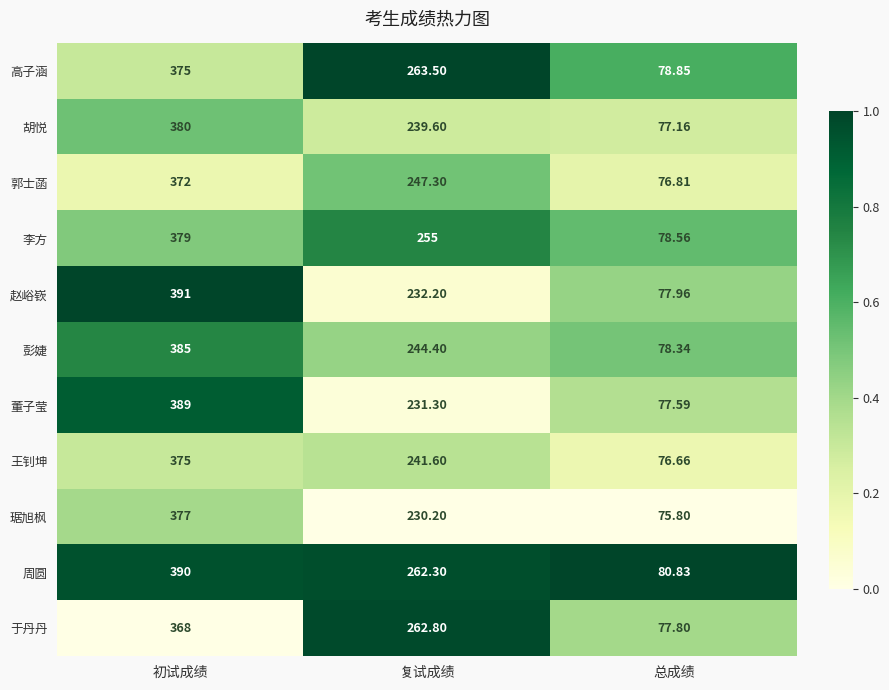

Which label corresponds to the smallest value in the chart?

总成绩